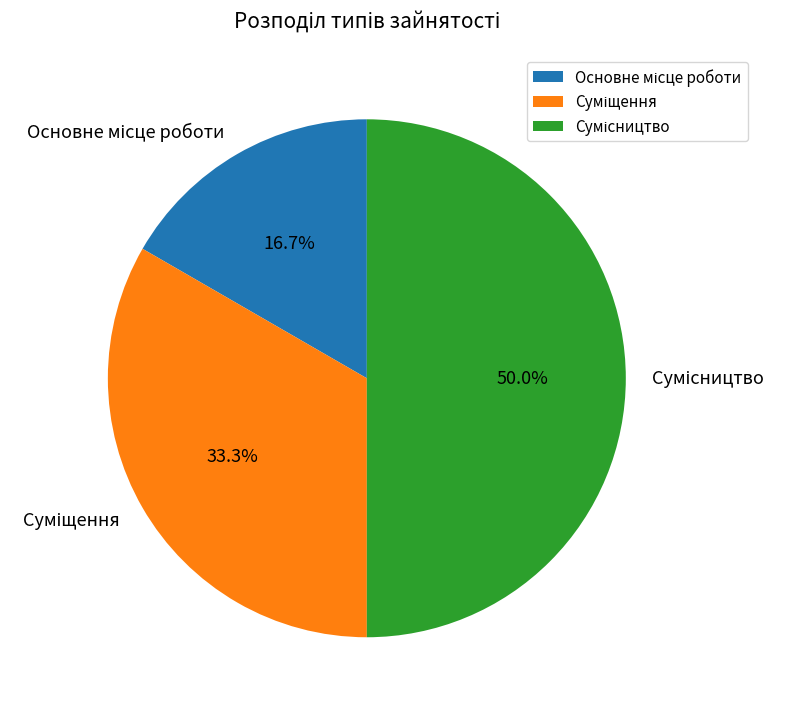

To the nearest percent, what portion does Сумісництво represent?

50%